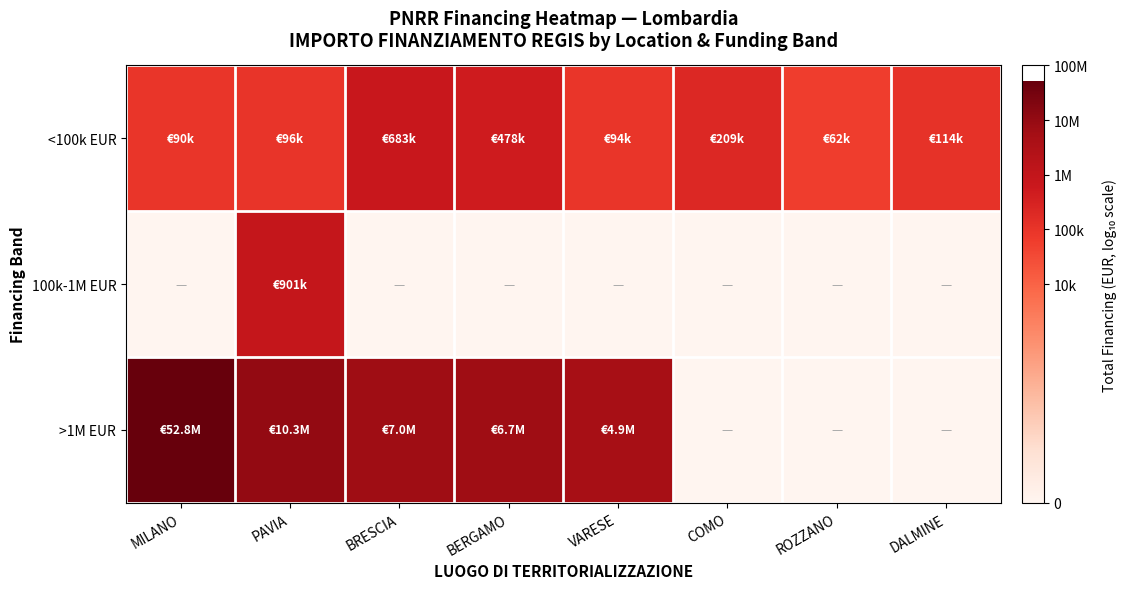

What is the greatest value displayed?

7.7